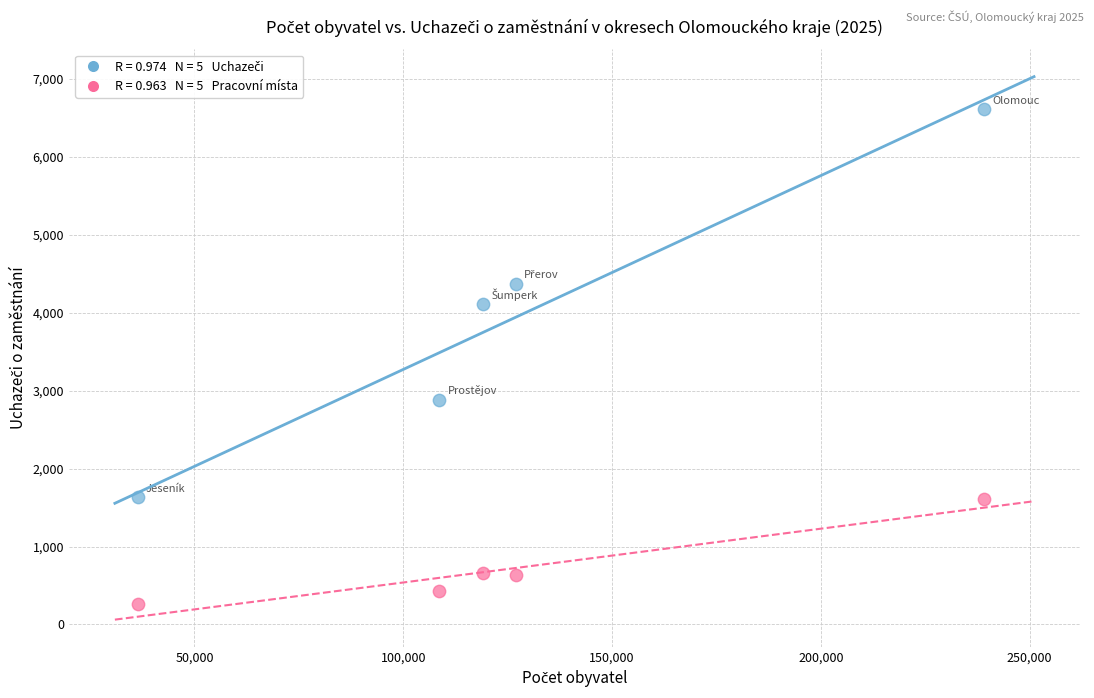

Across all data points, what is the average Y value?

2319